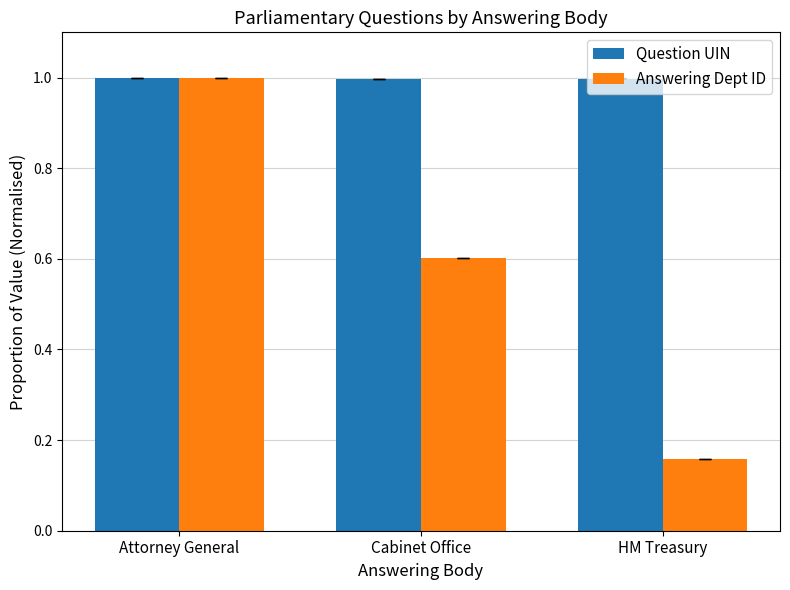

Which series has the widest spread of values?

Answering Dept ID